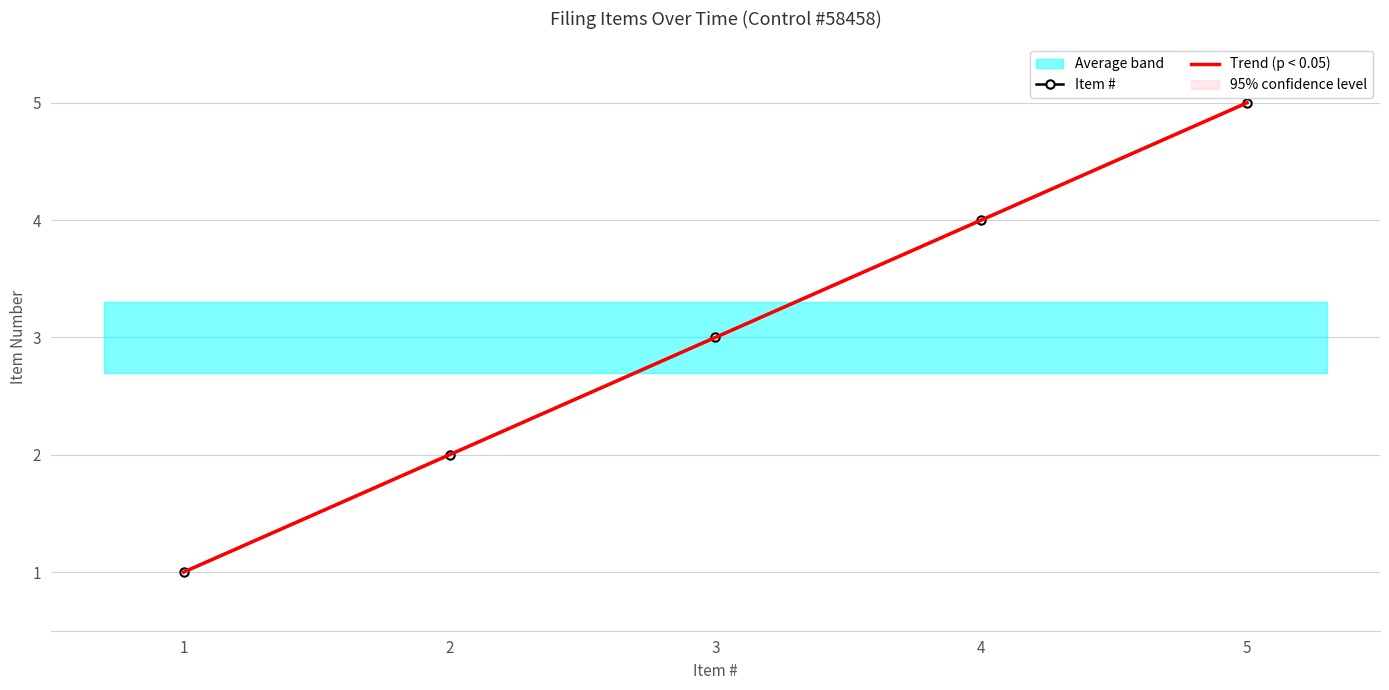

List the labels in order of Item # value, smallest first.

1, 2, 3, 4, 5